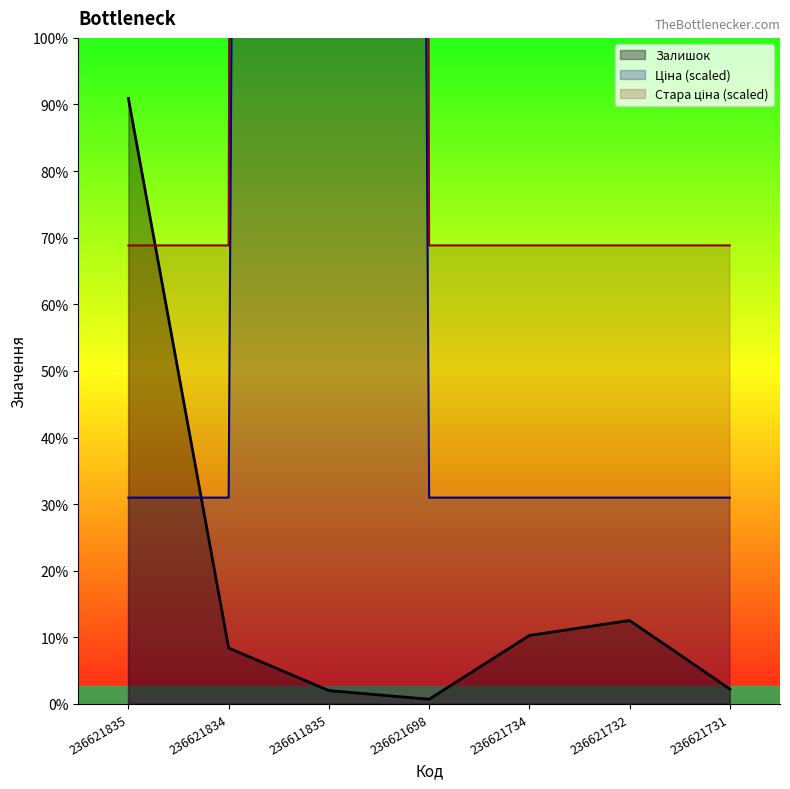

What is the total value across all series at 236621734?

931.3